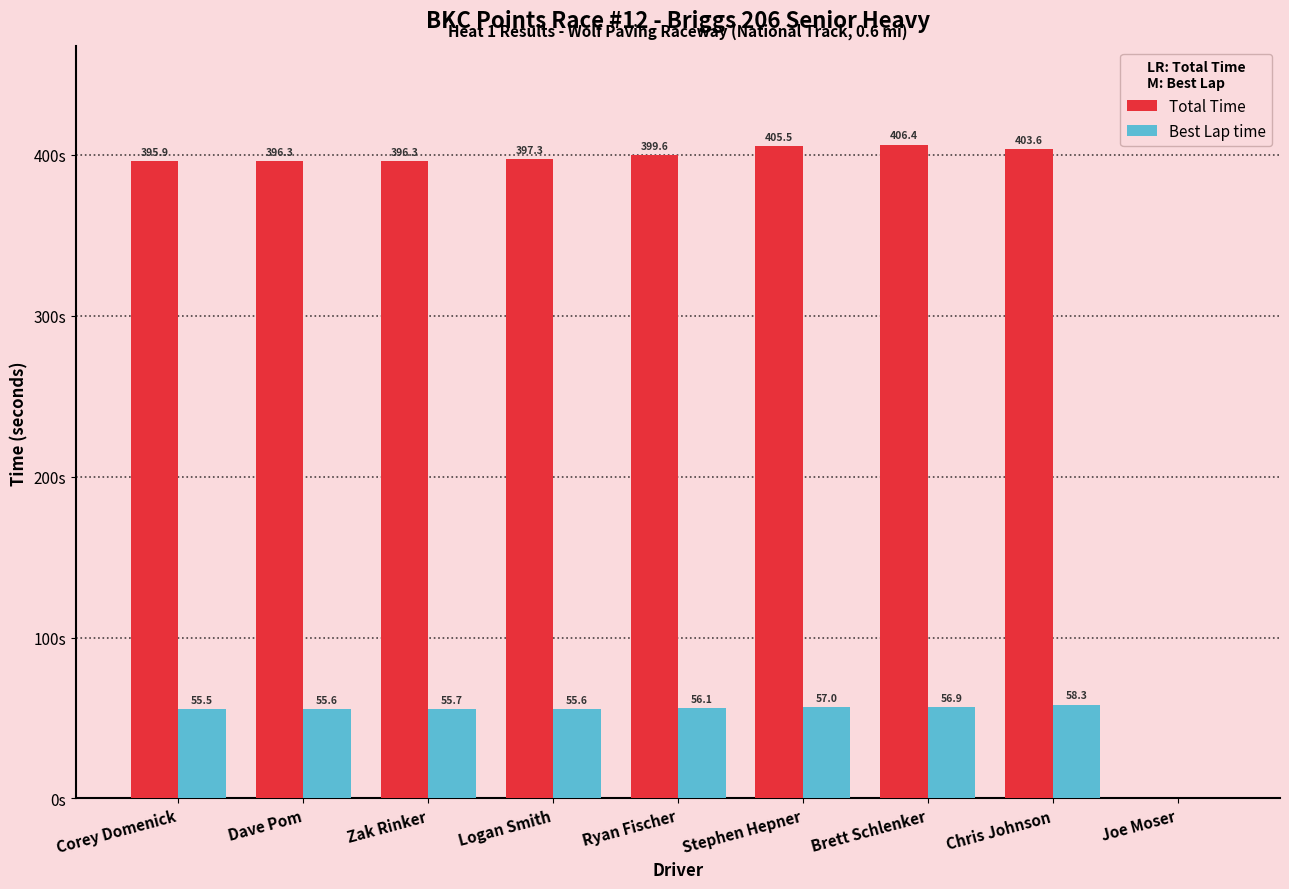

At which label does Total Time first exceed 397?

Logan Smith